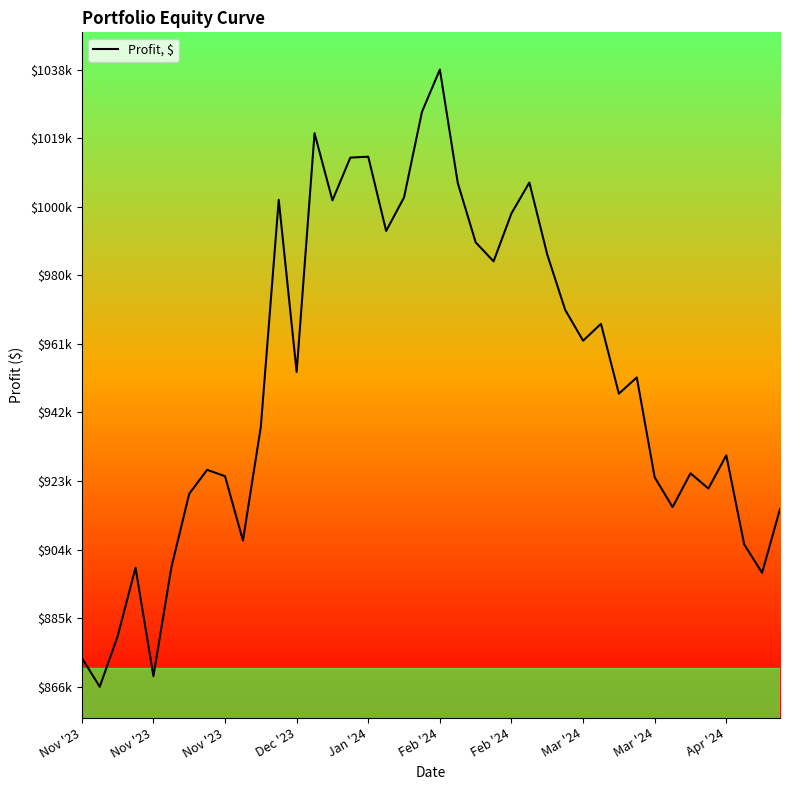

At which category does the chart reach its peak across all series?

Feb '24